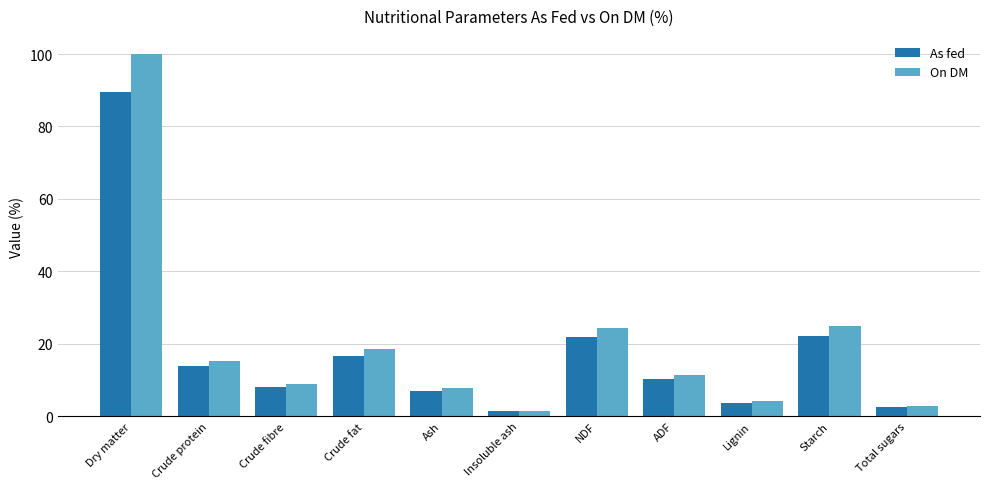

At which label does On DM reach its peak?

Dry matter